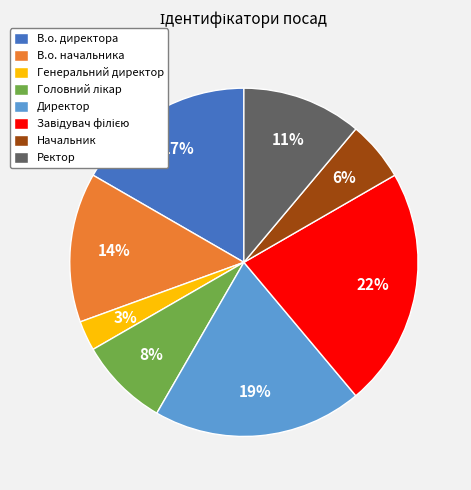

What is the smallest slice in the pie chart?

Генеральний директор